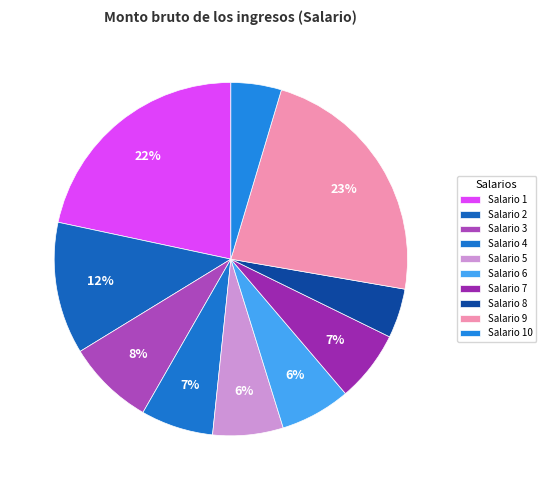

How many slices are in this pie chart?

10